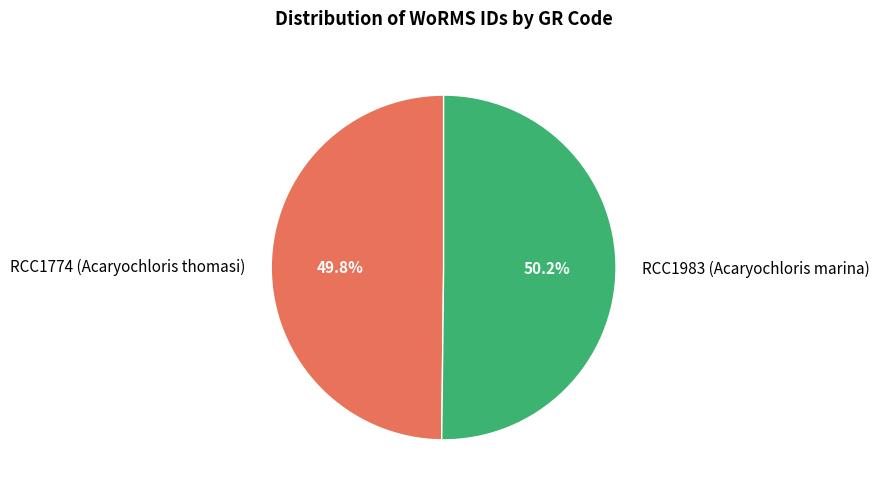

Does any single category account for the majority?

Yes